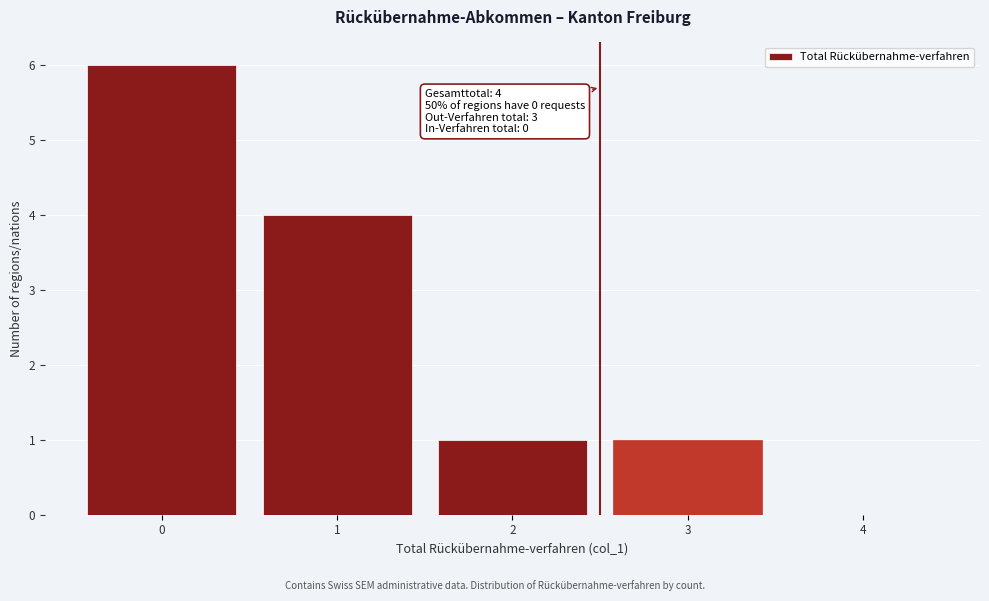

Reading left to right, what are all the values shown in this chart?

0=6	1=4	2=1	3=1	4=0